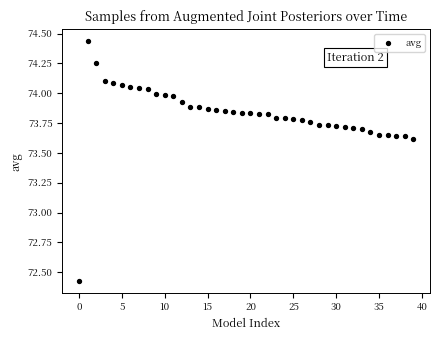

What is the range of Y values (max minus min)?

2.0